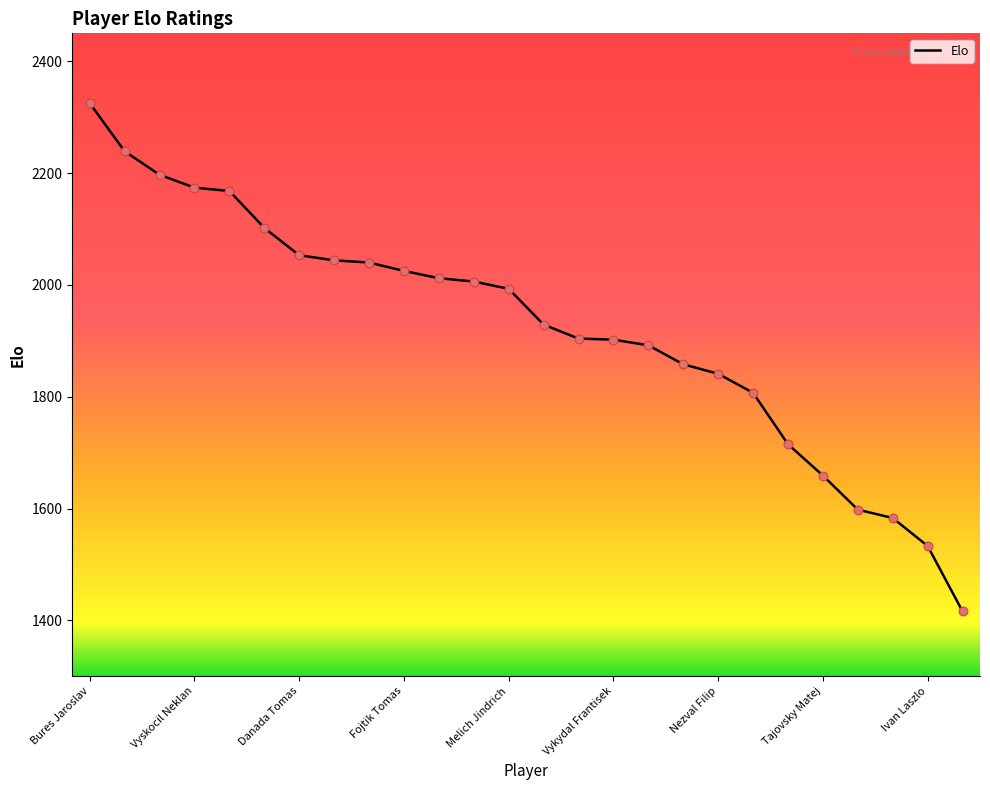

What is the maximum value shown in the chart?

2325